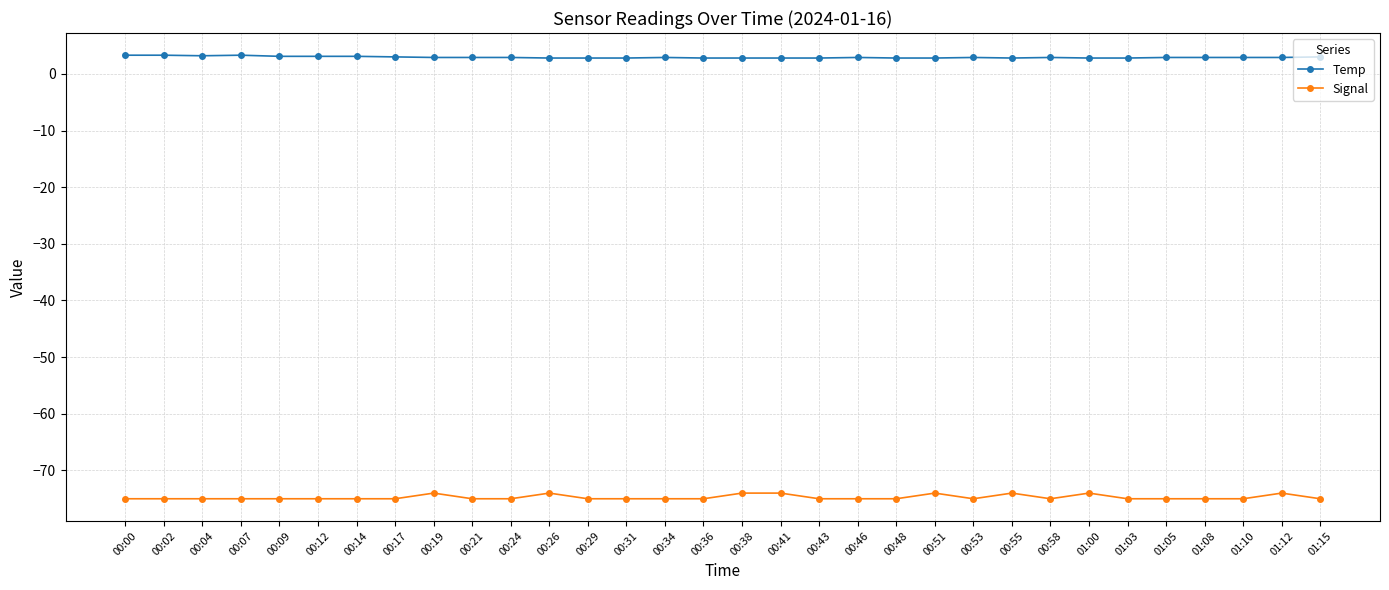

What is the sum of the Signal values at 00:07 and 00:43?

-150.0